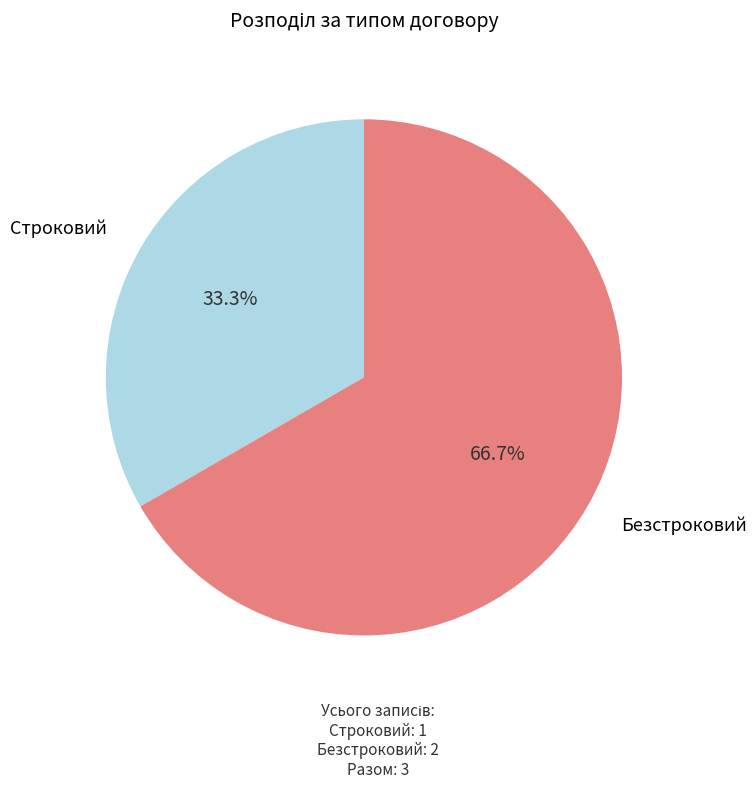

Is there any slice that represents more than half of the pie?

Yes